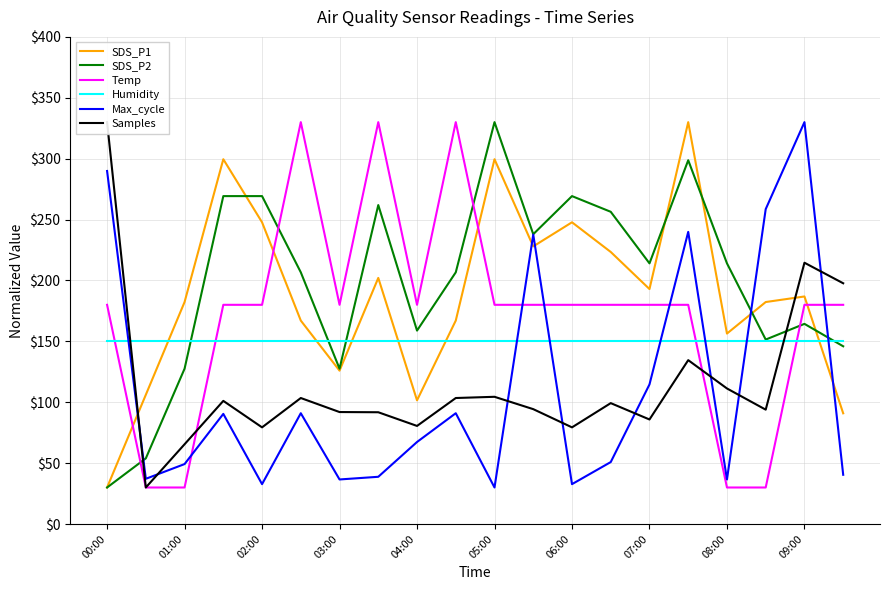

What is the maximum value shown in the chart?

330.0